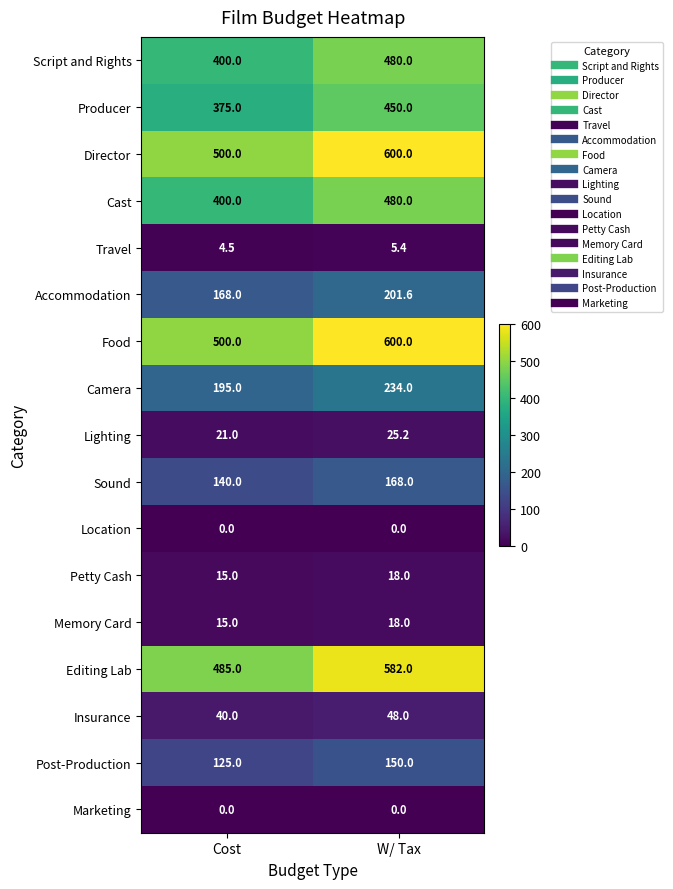

The Travel series shows 1.9 at Cost. True or false?

False